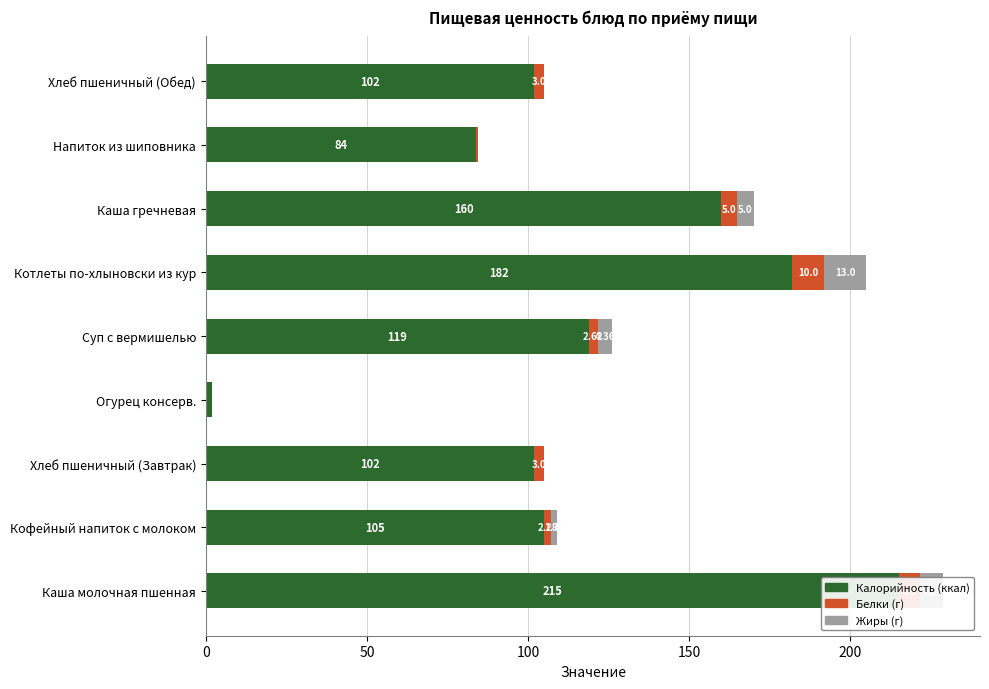

The Белки series shows 5.1 at Хлеб пшеничный (Завтрак). True or false?

False